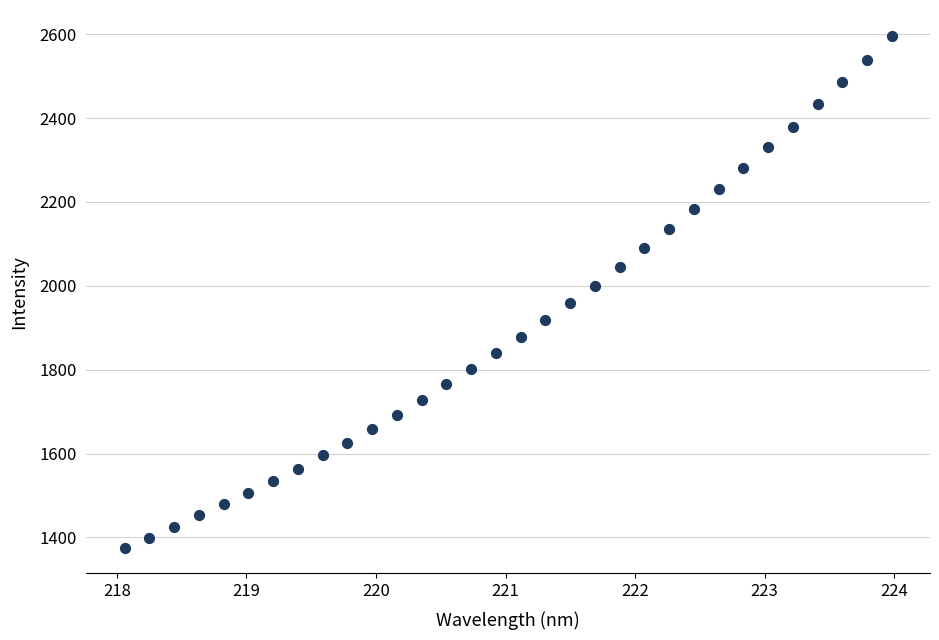

What is the range of X values (max minus min)?

5.9